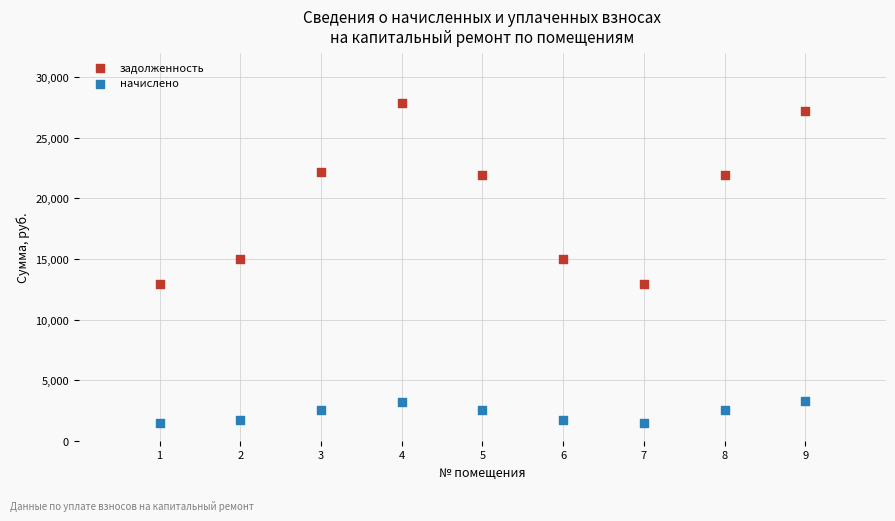

Which series contains the highest Y value?

задолженность